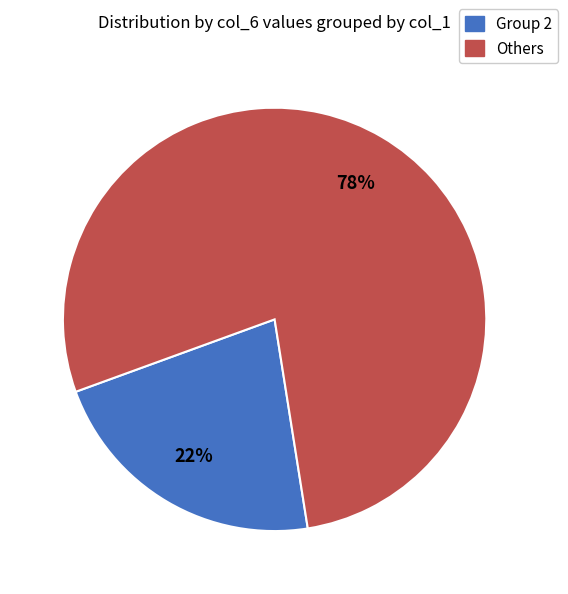

To the nearest percent, what is the difference between the largest and smallest slice percentages?

56%